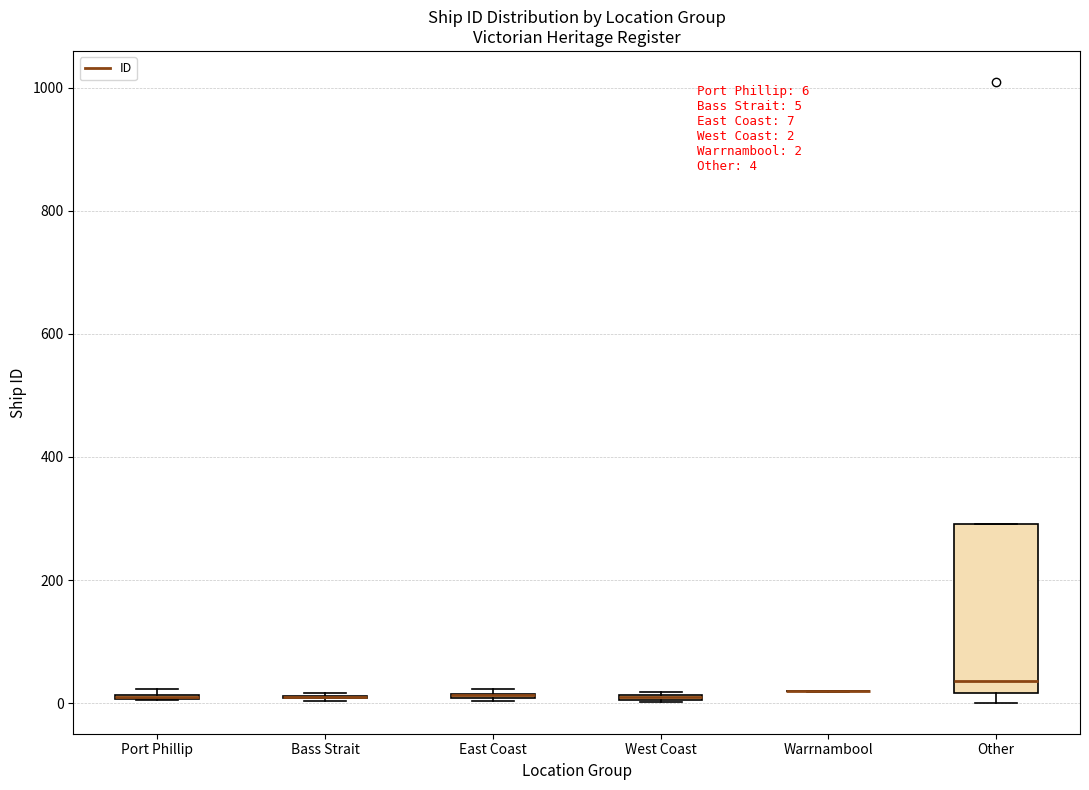

Which box is the tallest, from its lower edge to its upper edge?

Other